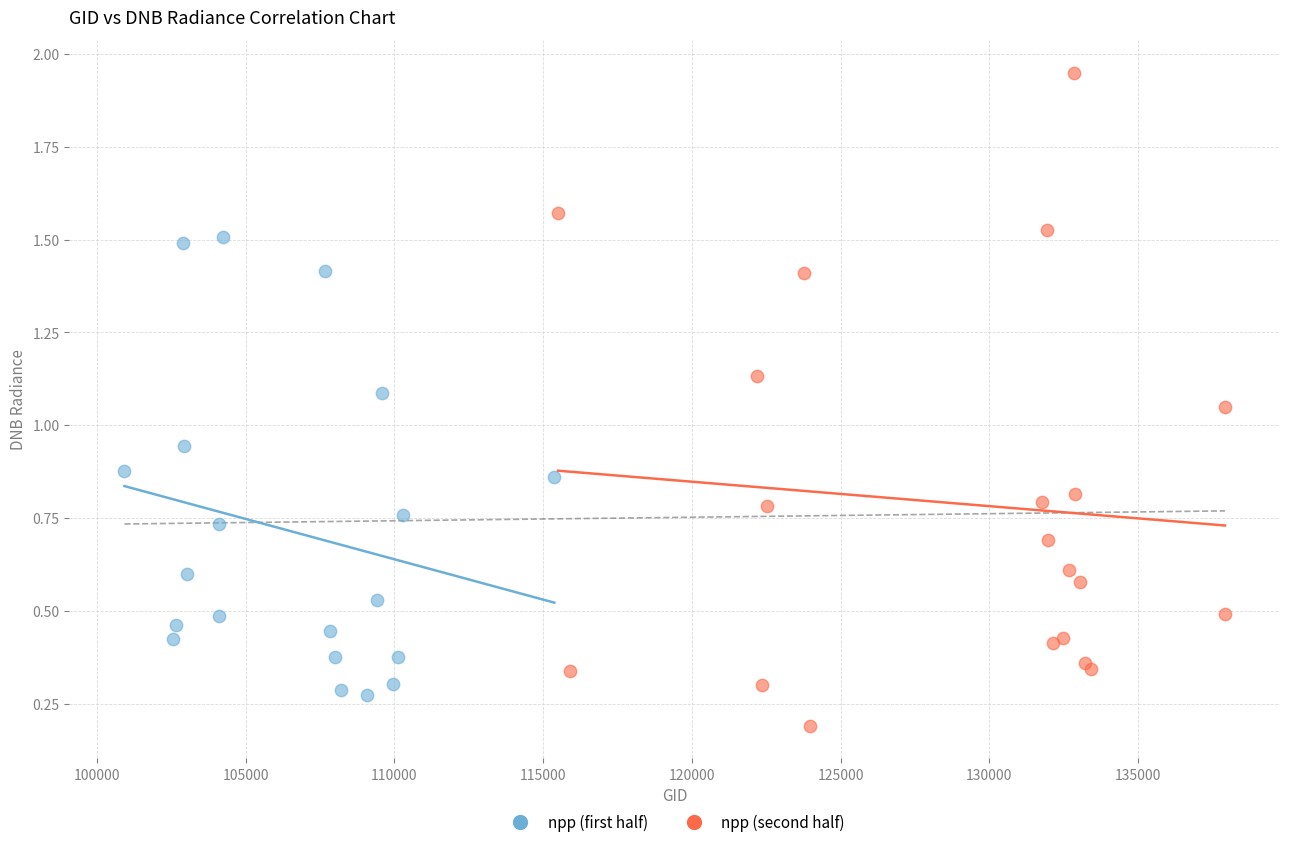

Which series has the widest spread of Y values?

npp (second half)